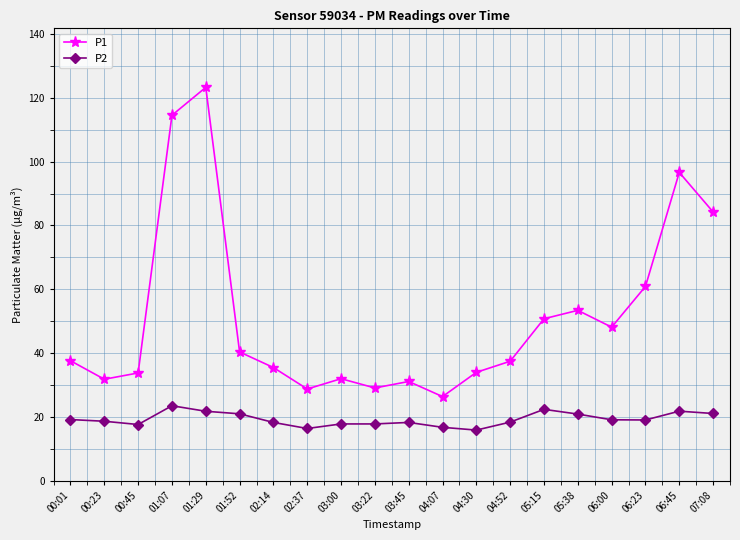

Count the number of categories in the chart.

20